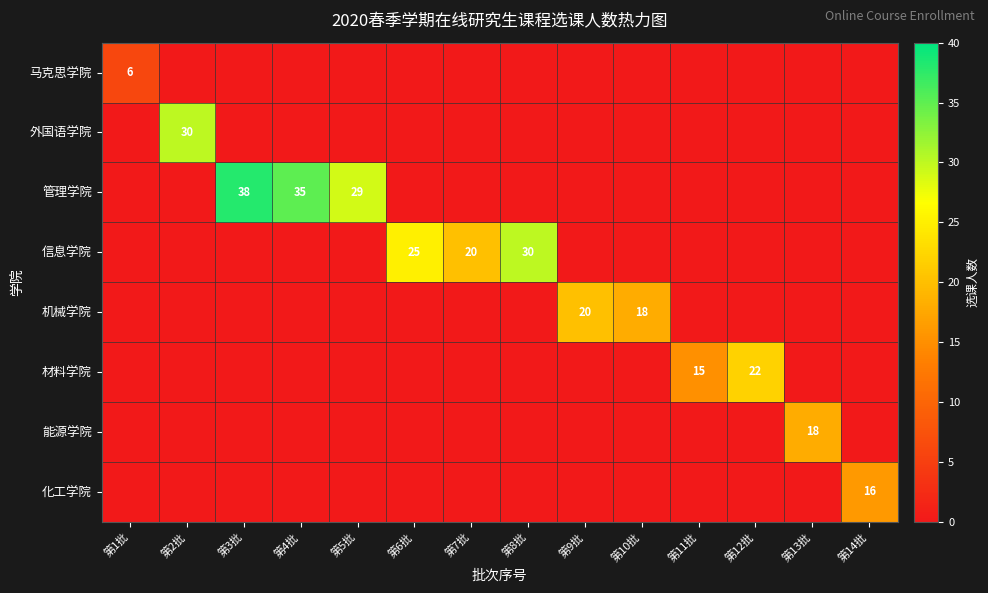

Rank the series by their maximum value, from lowest to highest.

马克思学院, 化工学院, 能源学院, 机械学院, 材料学院, 外国语学院, 信息学院, 管理学院